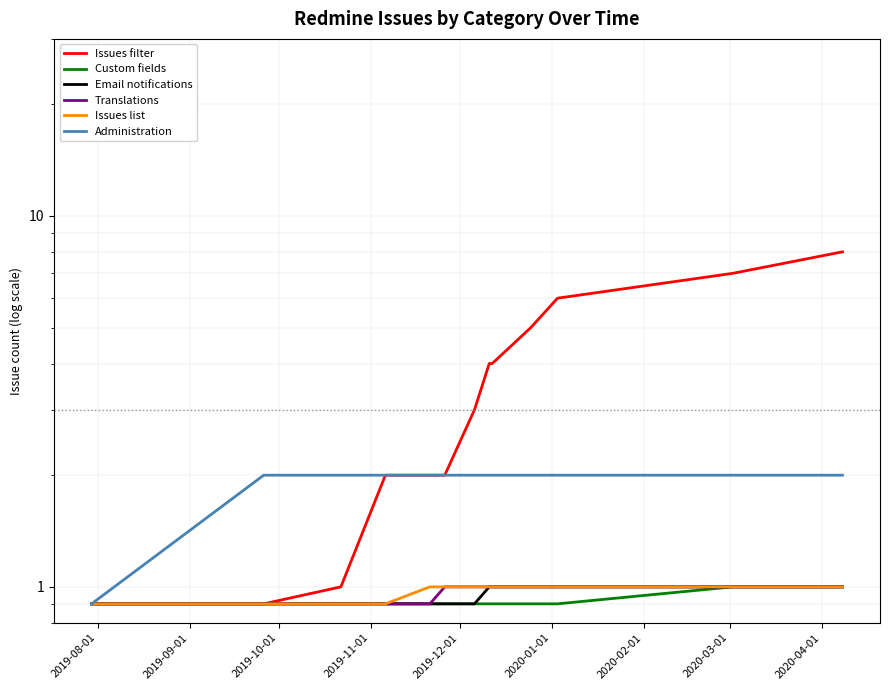

What is the average value of the Issues filter series?

3.5